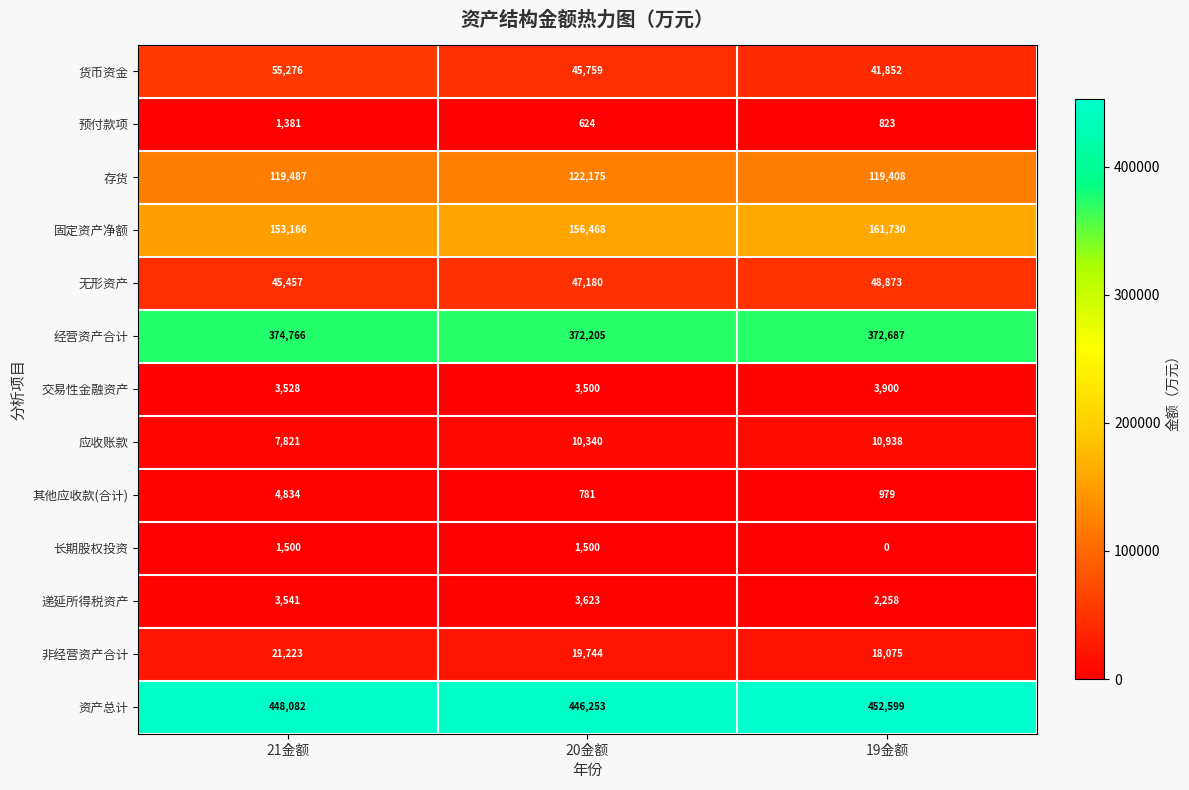

At which label is 其他应收款(合计) closest to 2807?

19金额